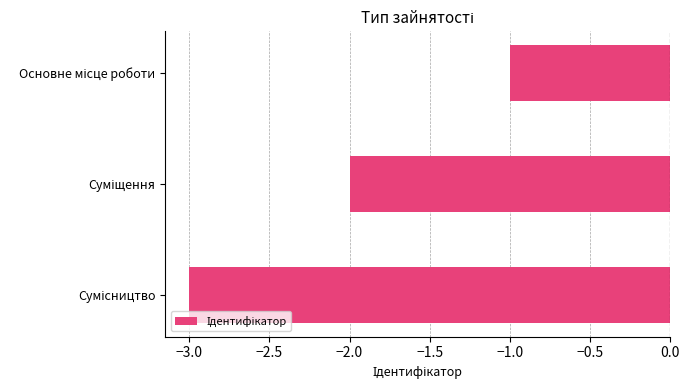

How many bars are there in total?

3